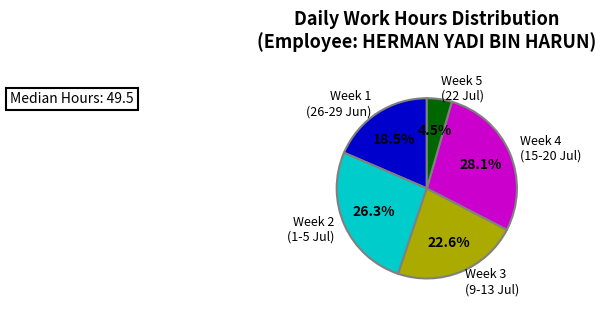

Approximately how many times larger is the value at Week 2 (1-5 Jul) compared to Week 3 (9-13 Jul)?

1.2